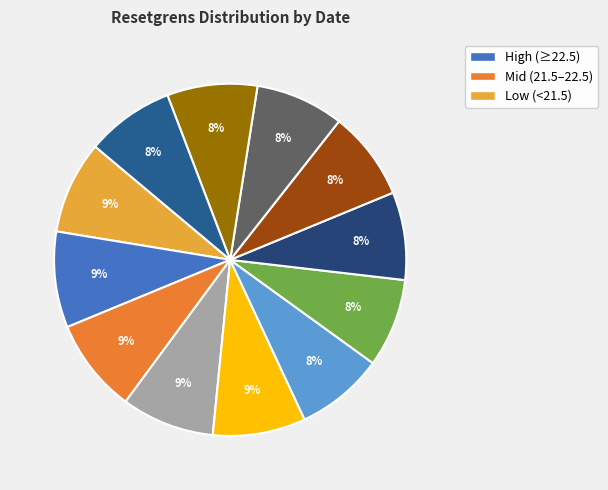

How many segments does this pie chart have?

12